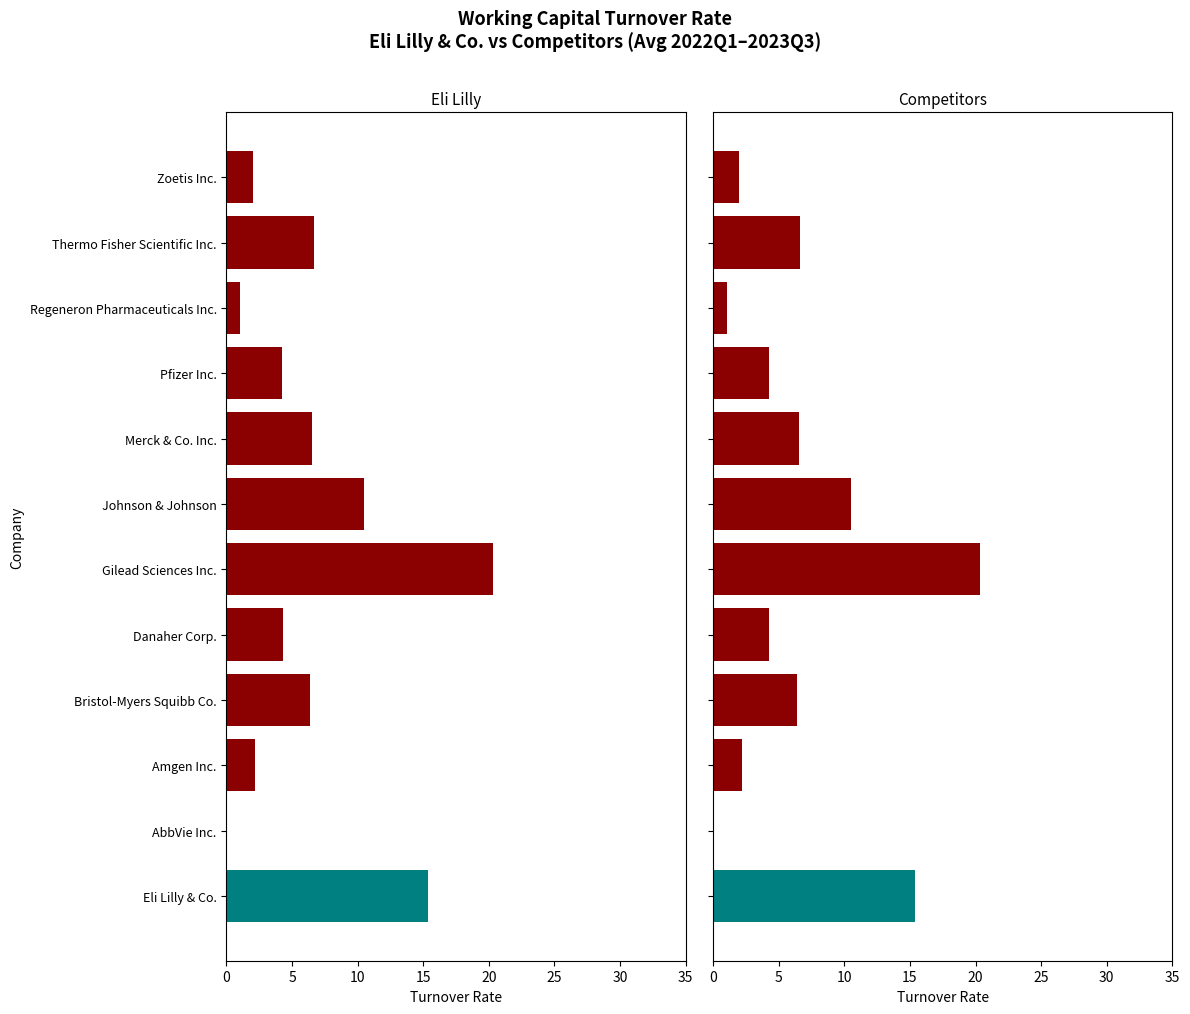

Which series has the largest total across all categories?

Competitors